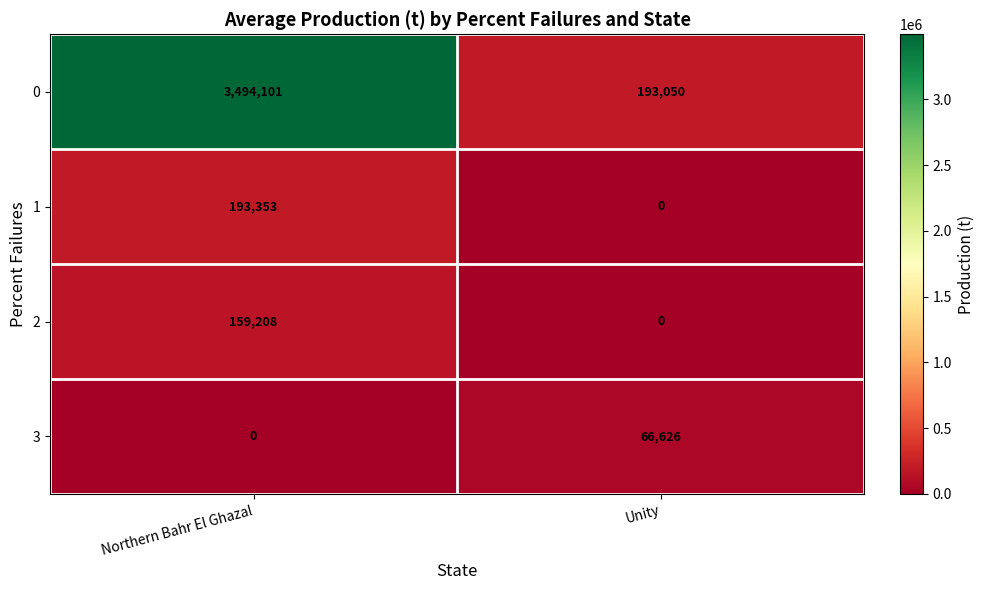

Reading left to right, list all the values displayed in this chart.

0: 3494101	193050
1: 193353	0
2: 159208	0
3: 0	66626